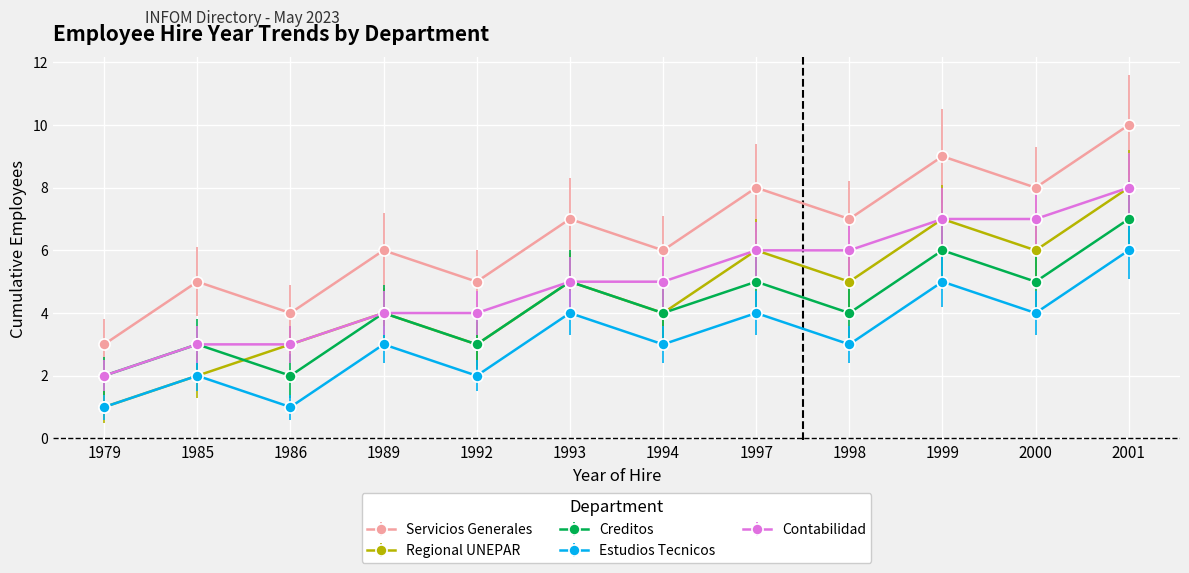

What is the difference between the Creditos values at 1986 and 2001?

5